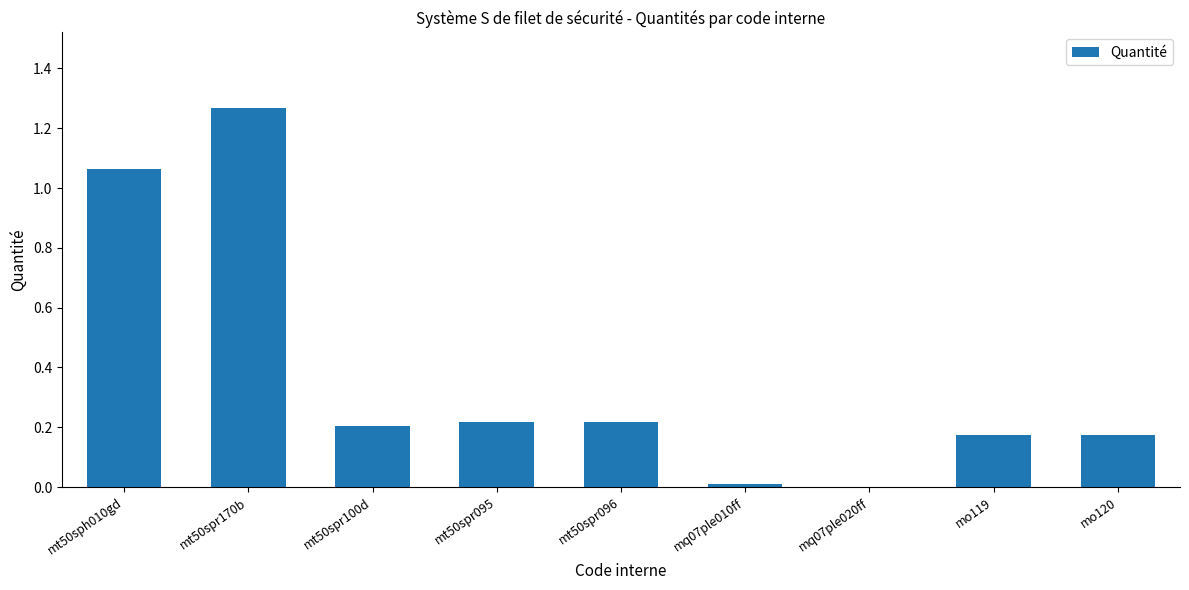

What is the sum of all values?

3.3